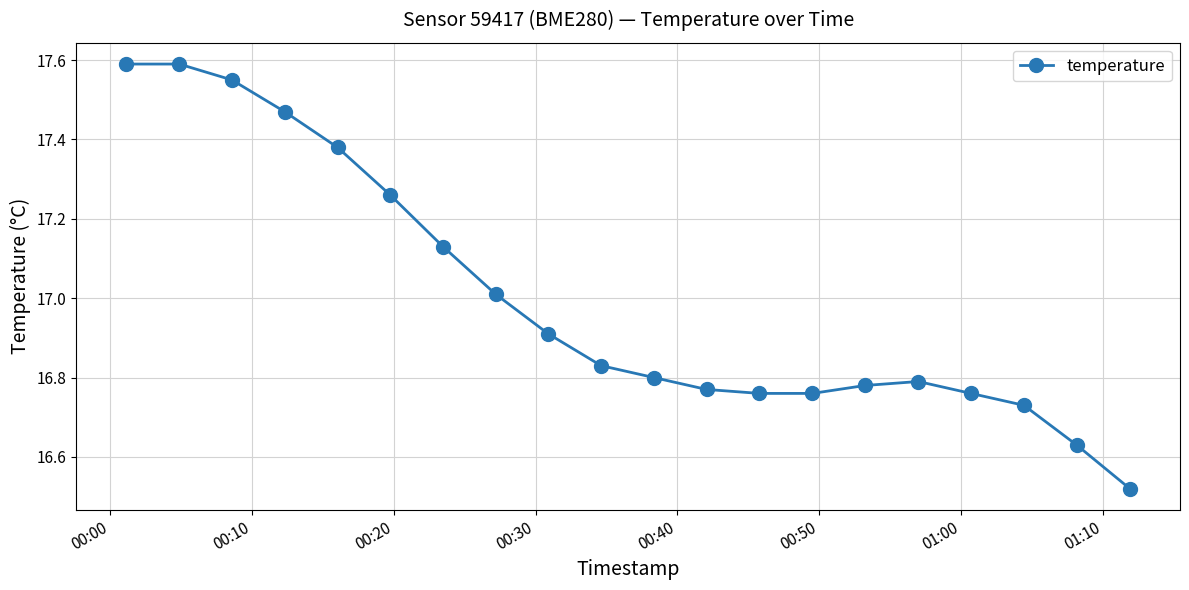

What is the average value?

17.0